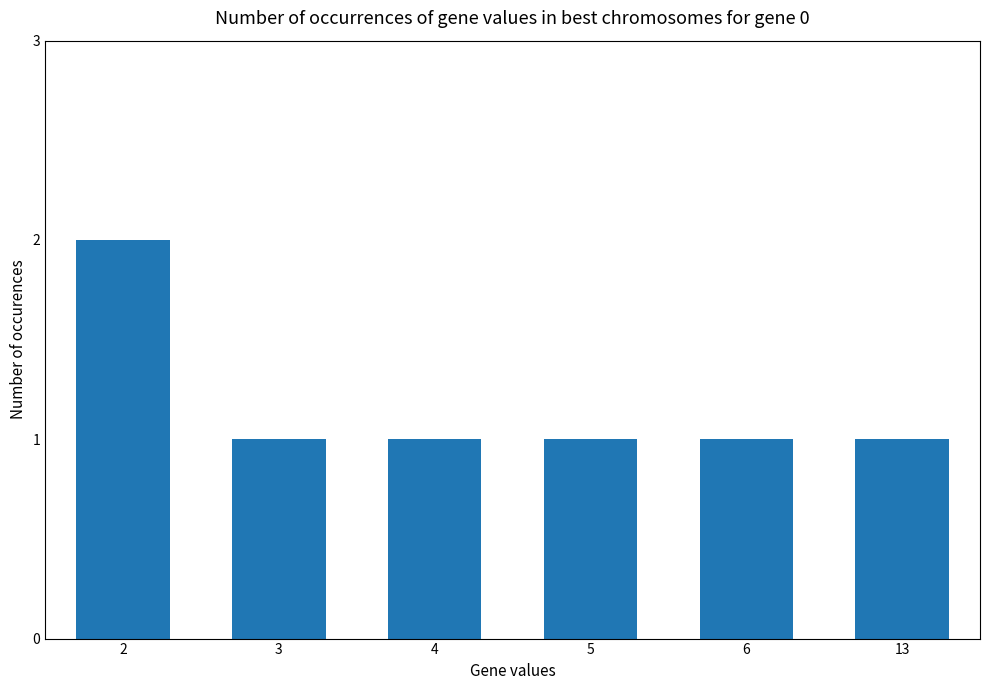

What is the average value?

1